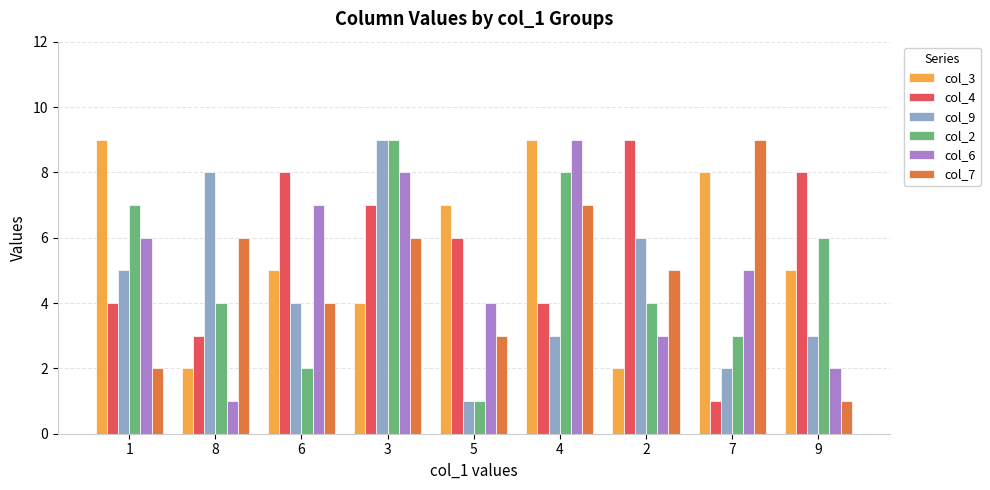

Which category has the lowest value in the col_6 series?

8